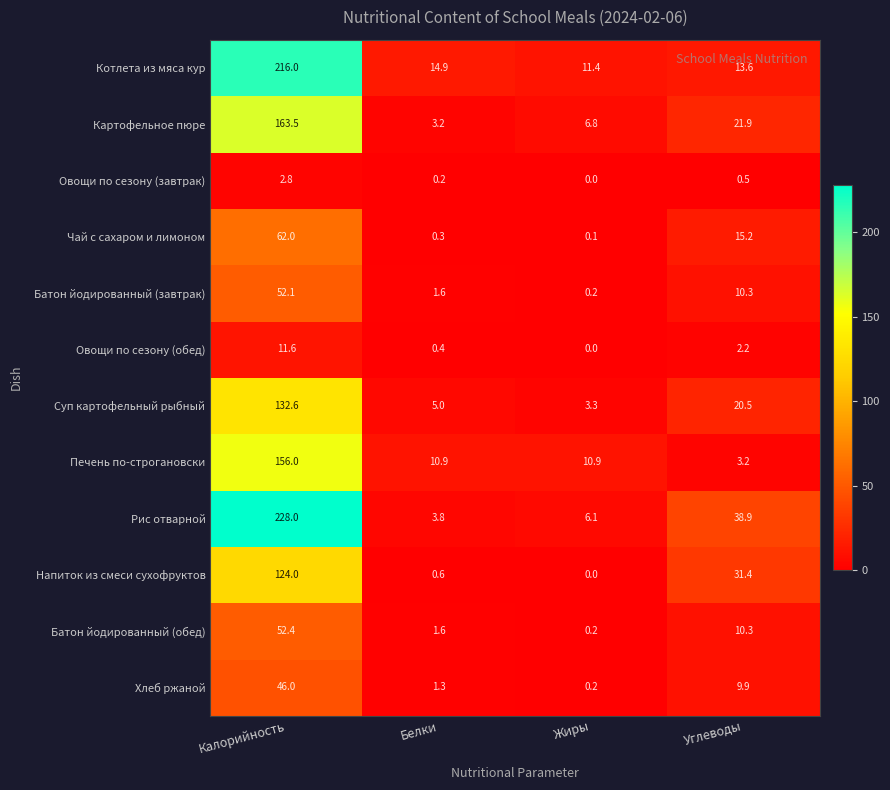

What is the difference between the maximum and minimum values in the Батон йодированный (обед) series?

52.2